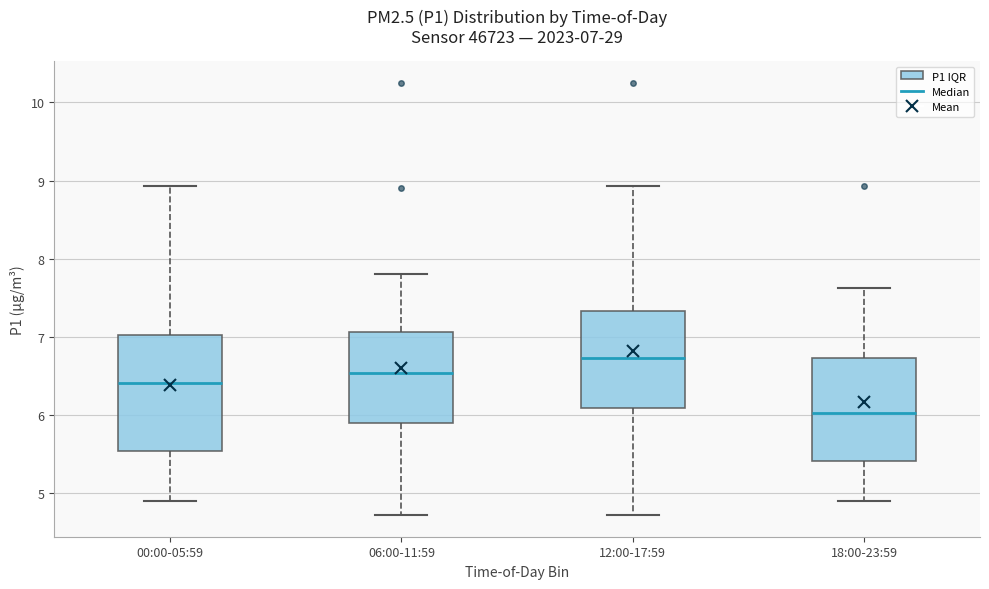

Which box is the tallest, from its lower edge to its upper edge?

00:00-05:59